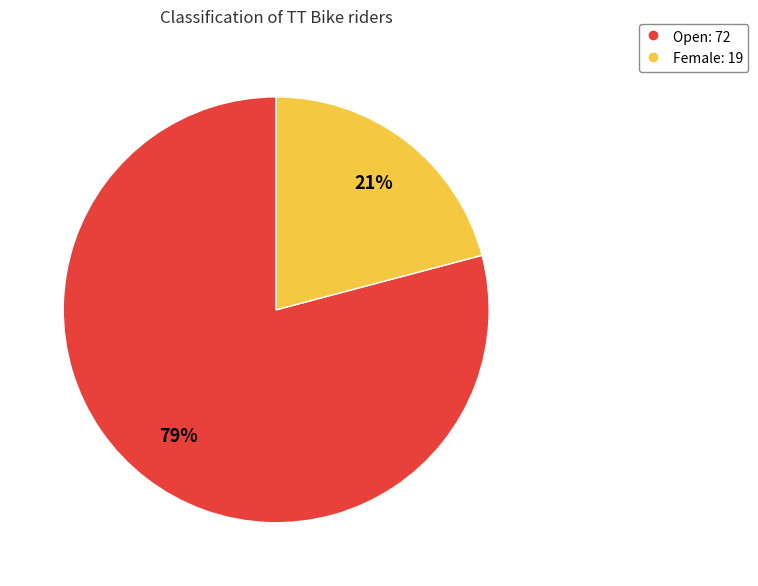

Rank the categories by value from lowest to highest.

Female, Open